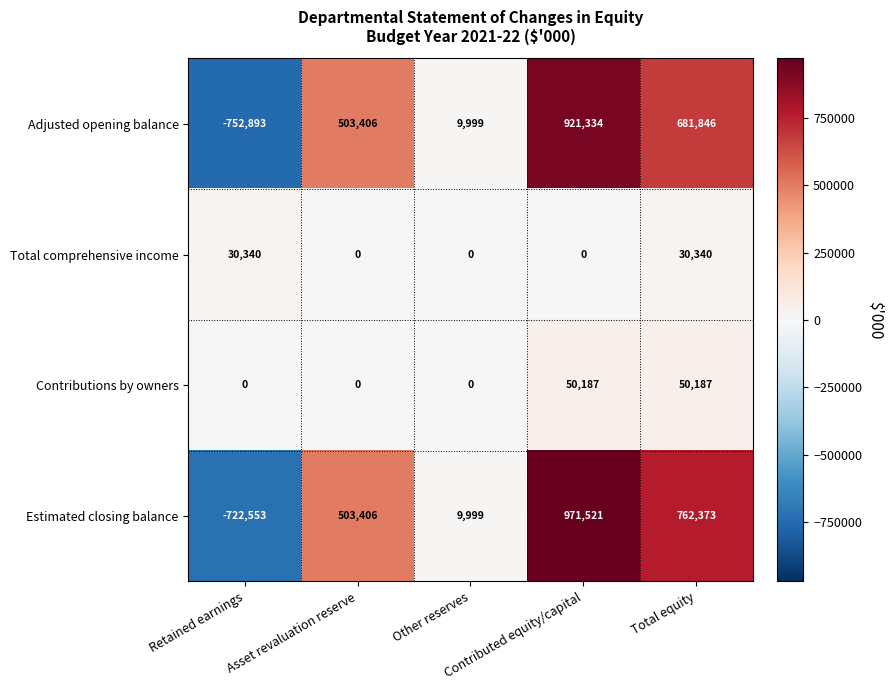

What is the difference between the highest and lowest values at Asset revaluation reserve?

503406